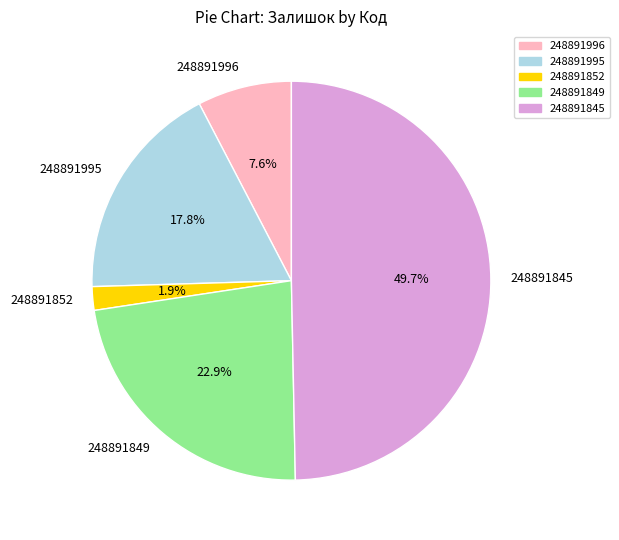

The 248891995 slice represents 18% of the pie. True or false?

True